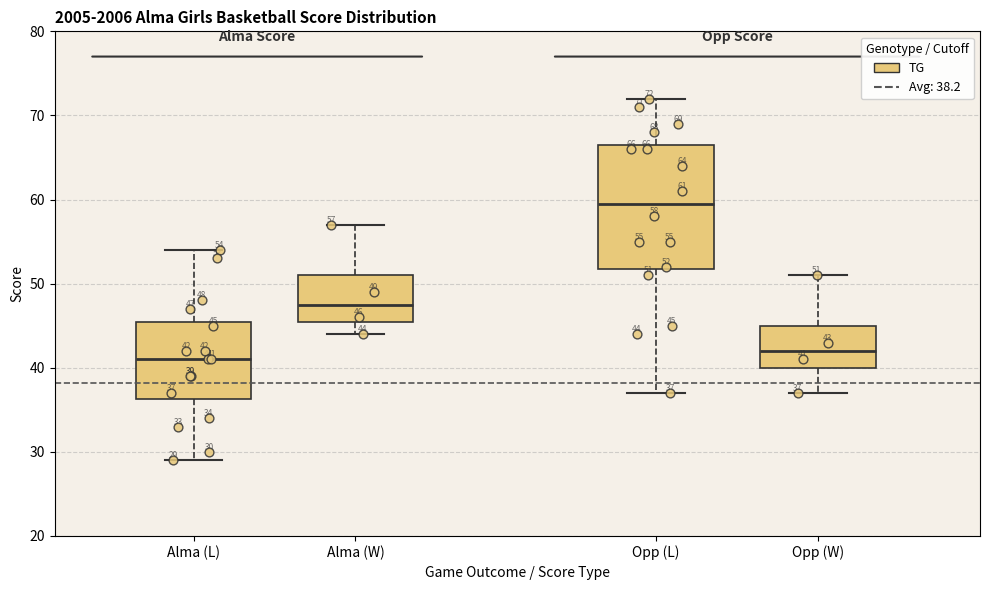

Comparing the boxes themselves (not the whiskers), which one is the tallest?

Opp (L)